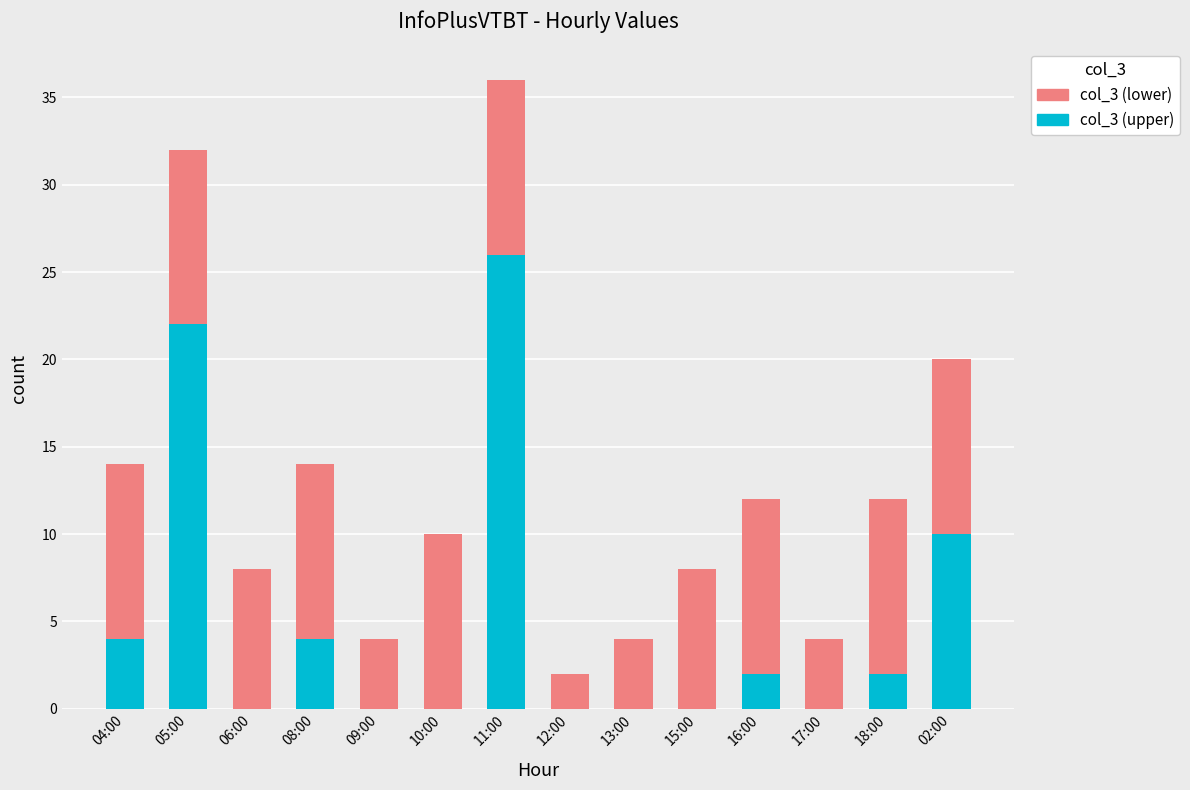

How many data points does each series have?

14